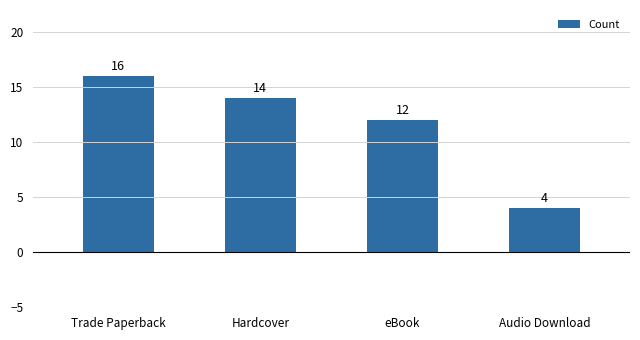

Reading left to right, what are all the values shown in this chart?

16	14	12	4